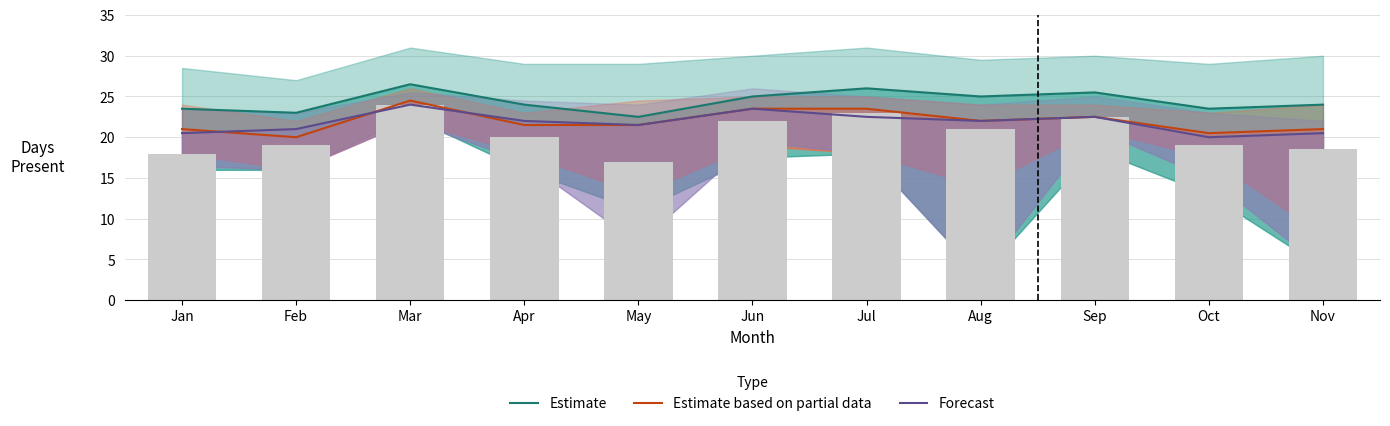

What is the total value across all series at May?

65.5